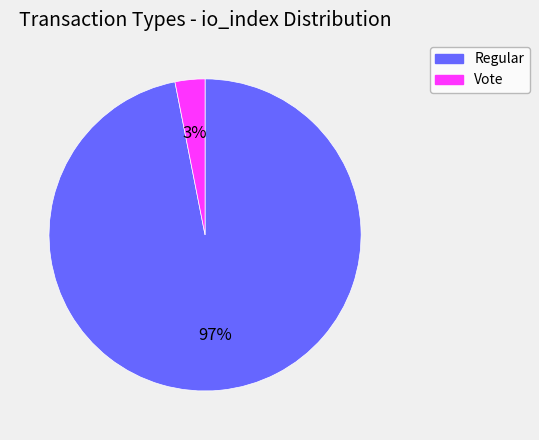

Is it true that Vote is 3% of the pie?

True